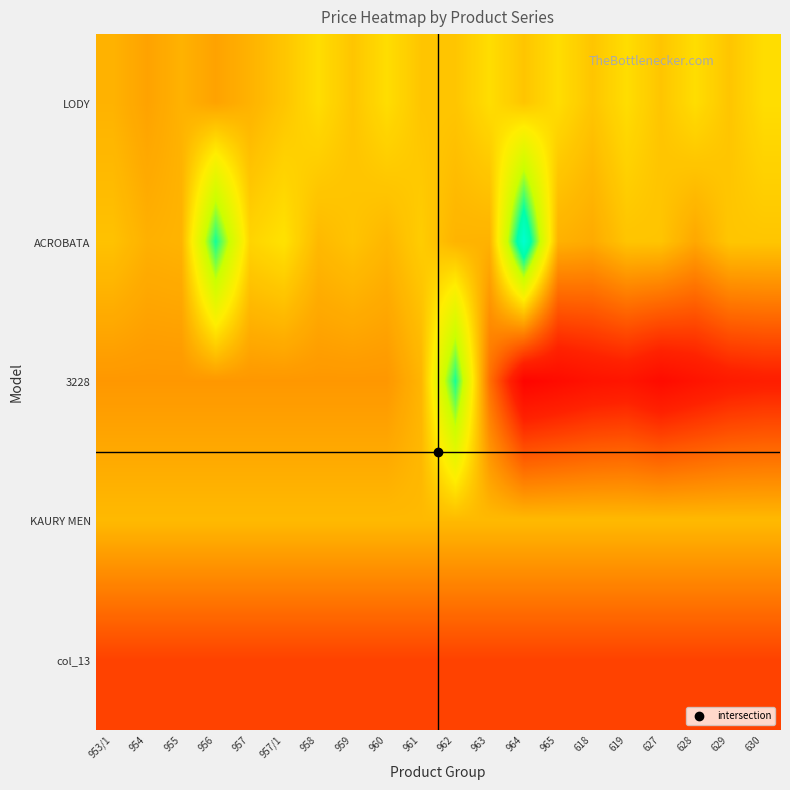

Which label corresponds to the smallest value in the chart?

964